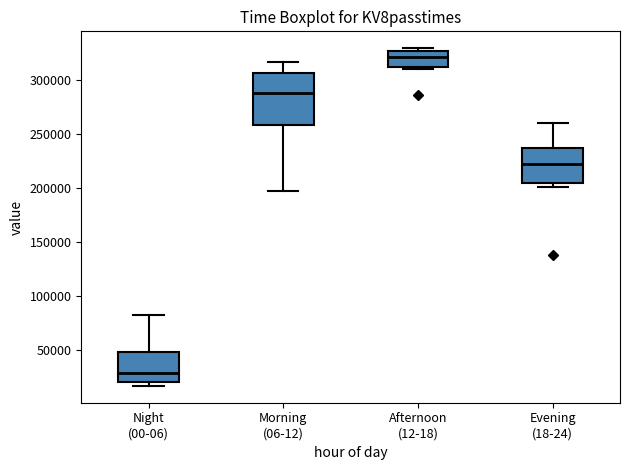

Reading left to right, transcribe this box plot: for each box, give where its median line is, the range the box spans, and where its two whiskers end, as read against the y-axis. The values are not printed on the chart, so give them approximately, as read against the axis.

Night (00-06): median 30000, box 20000 to 50000, whiskers 15000 to 80000
Morning (06-12): median 290000, box 260000 to 305000, whiskers 200000 to 315000
Afternoon (12-18): median 320000, box 315000 to 325000, whiskers 310000 to 330000
Evening (18-24): median 225000, box 205000 to 235000, whiskers 200000 to 260000